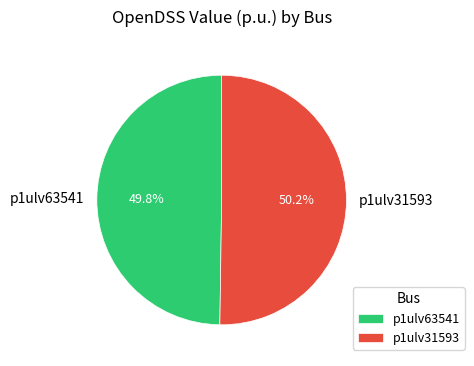

Count the number of slices in the pie.

2